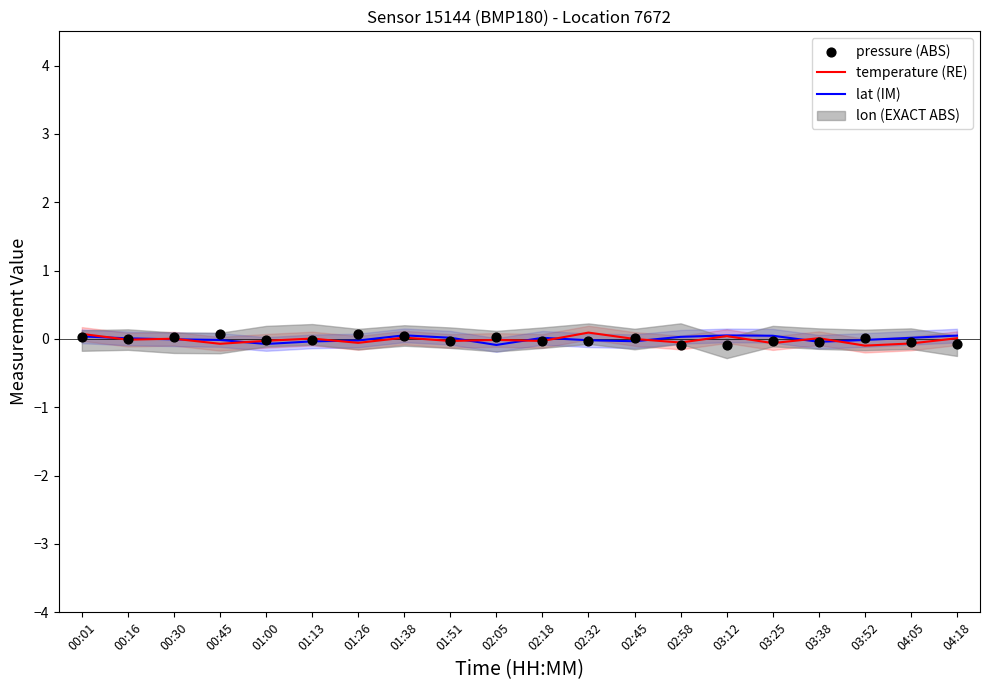

At how many categories does at least one series exceed 0?

19